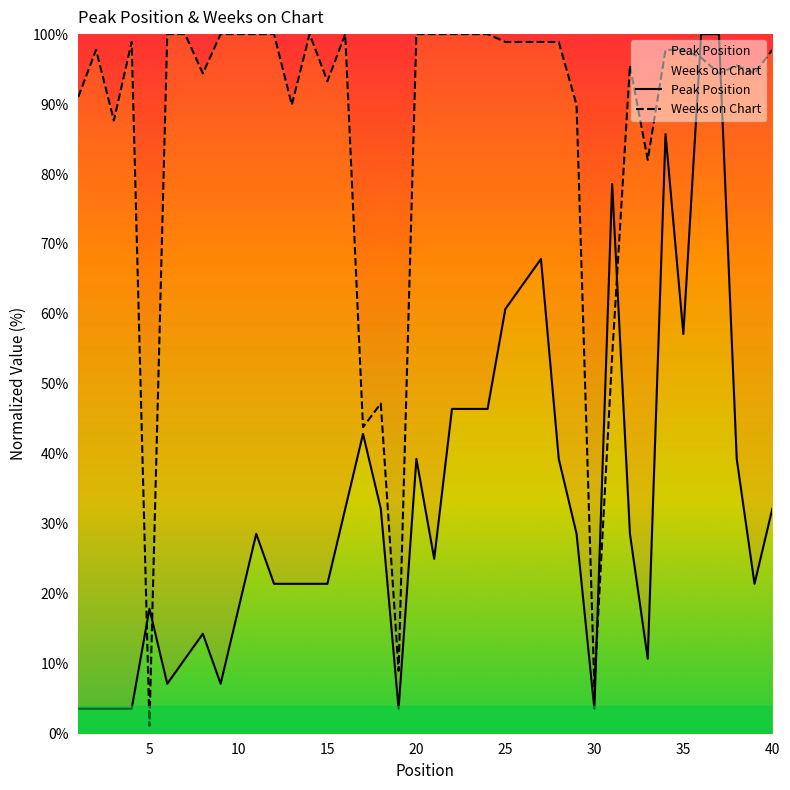

Which series ends up on top after the final intersection of Peak Position and Weeks on Chart?

Weeks on Chart